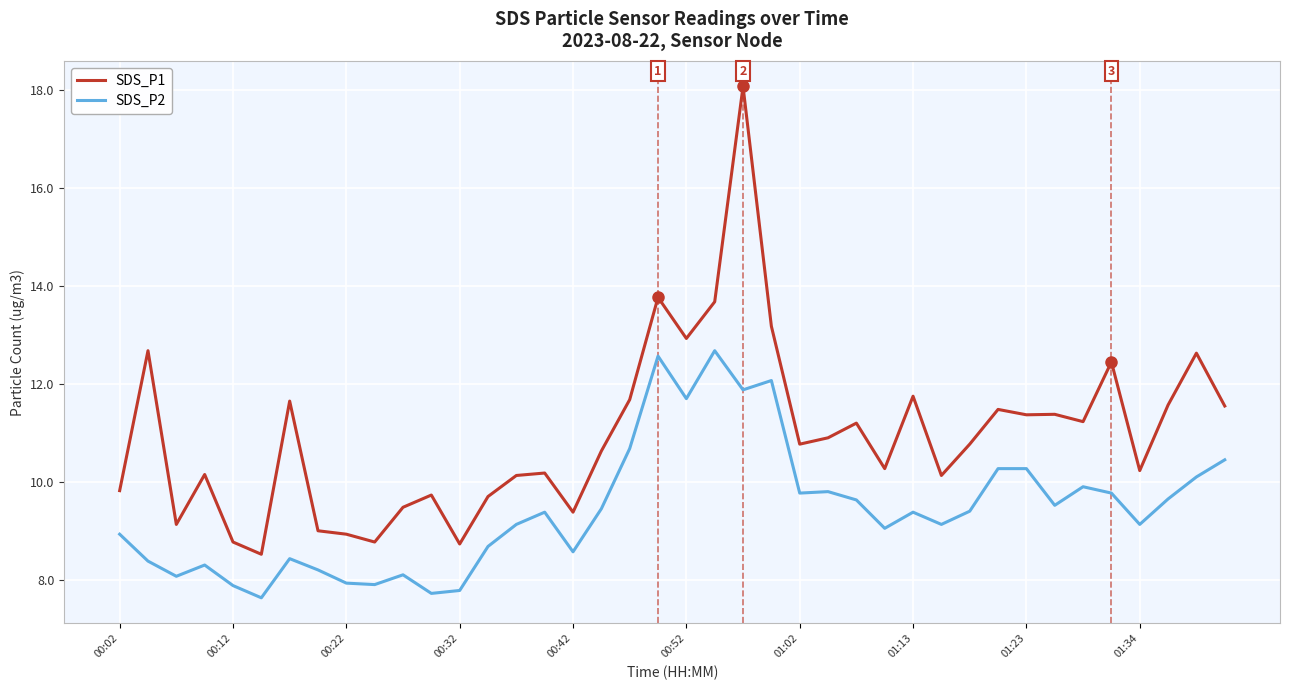

Which series has the widest spread of values?

SDS_P1